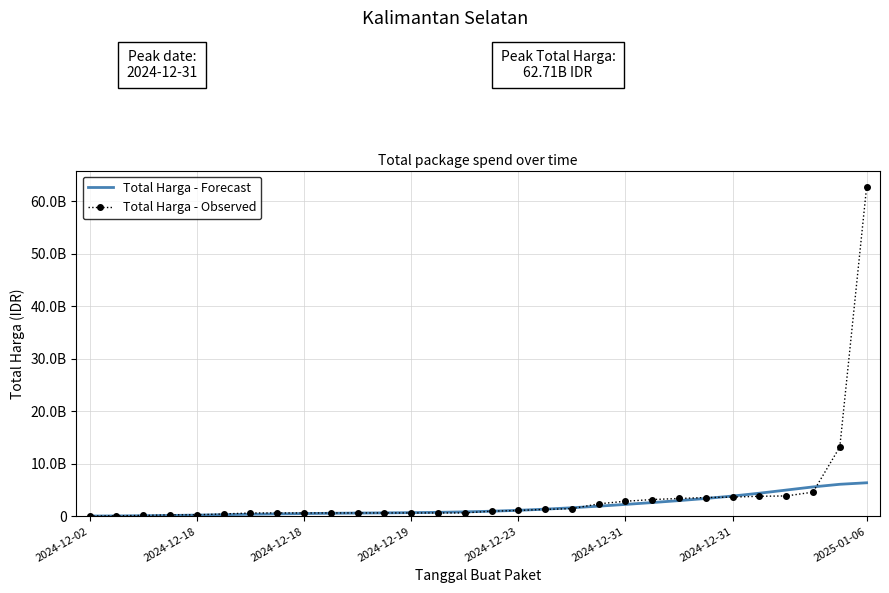

What is the lowest value of the Total Harga - Forecast series?

65614744.9